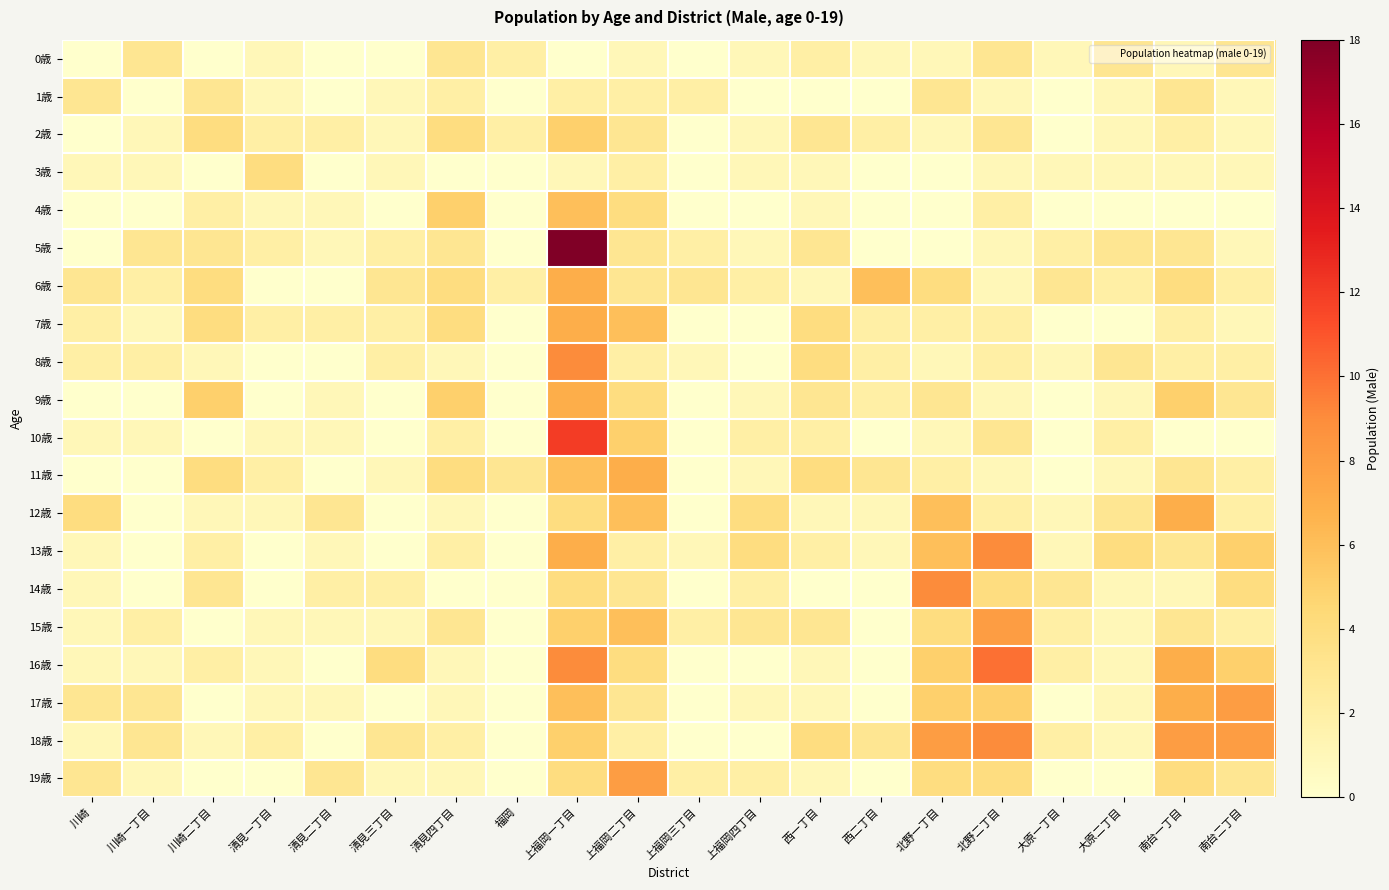

What is the total value across all series at 清見三丁目?

24